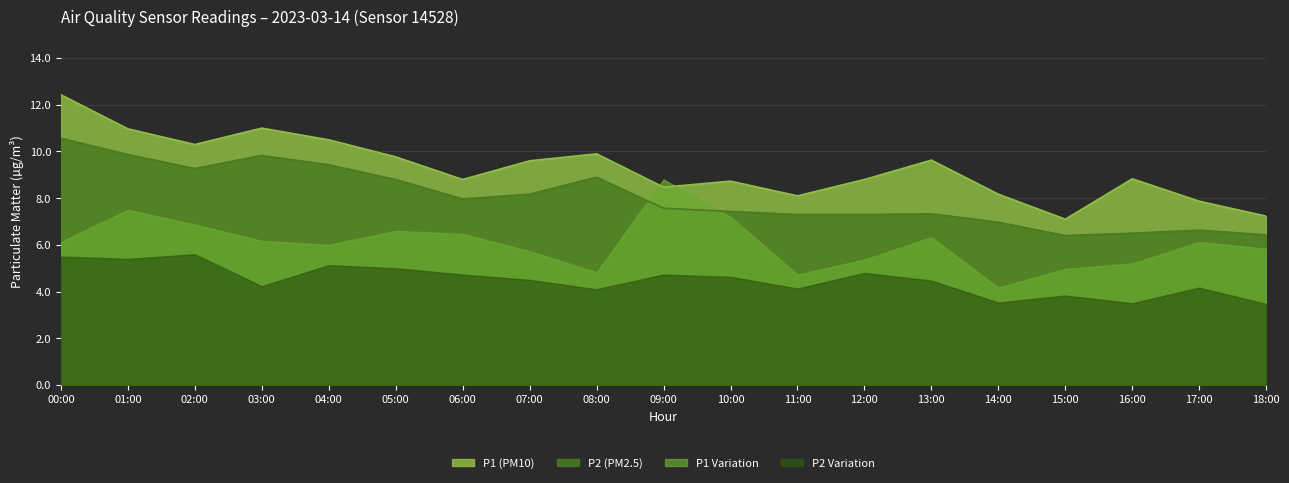

What is the value of the P2 point at the 9th from the left?

8.9